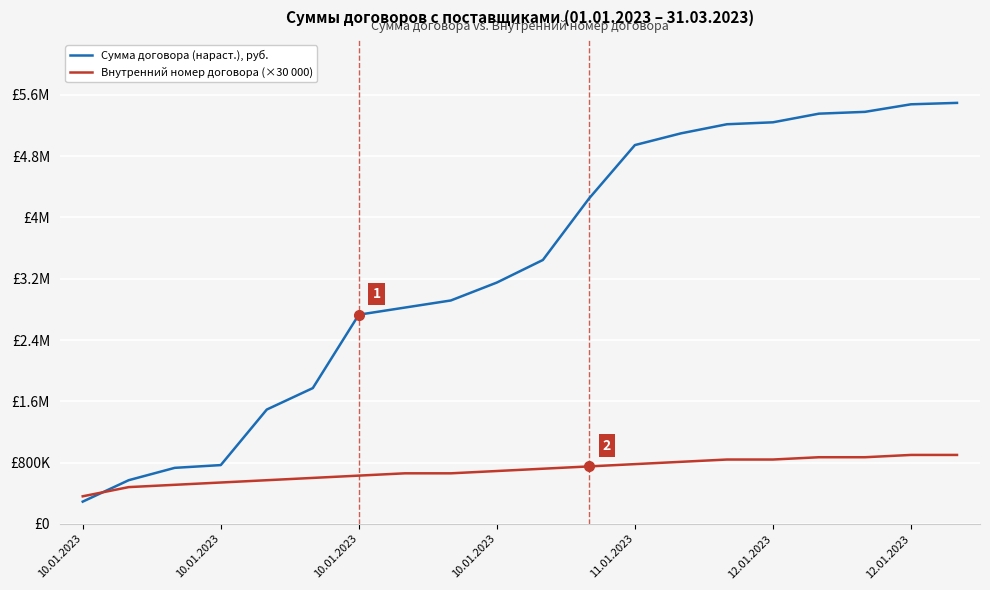

What is the value of the Внутренний номер договора (×30 000) point at the 10th from the left?

690000.0